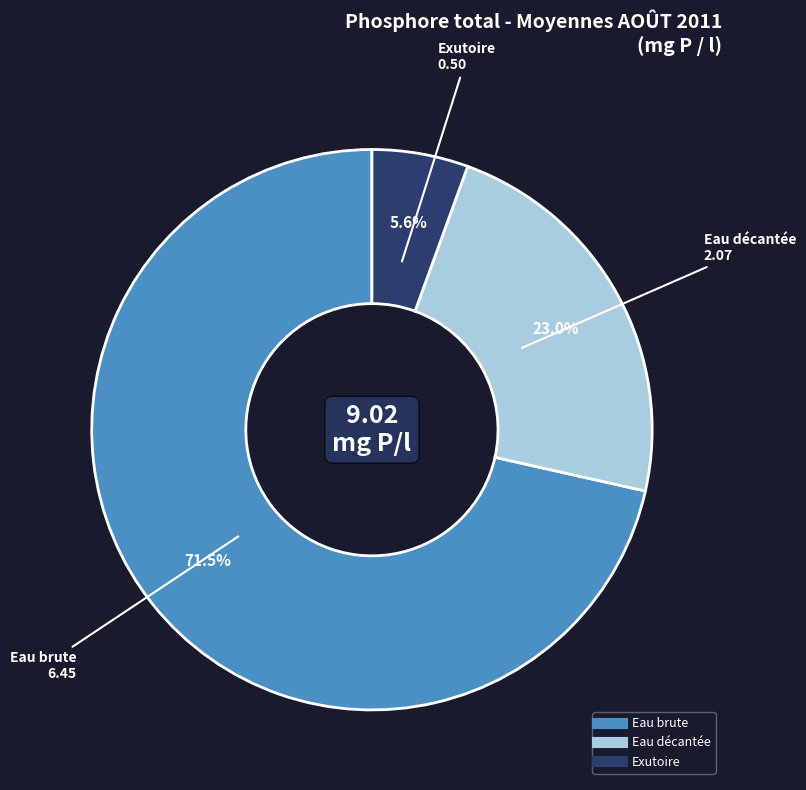

To the nearest percent, what percentage of the pie is Eau décantée?

23%